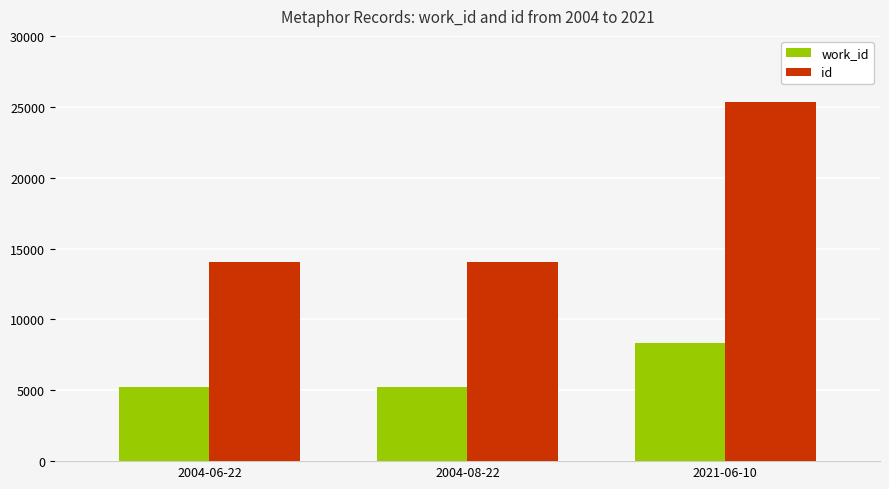

What is the sum of the work_id values at 2004-06-22 and 2021-06-10?

13565